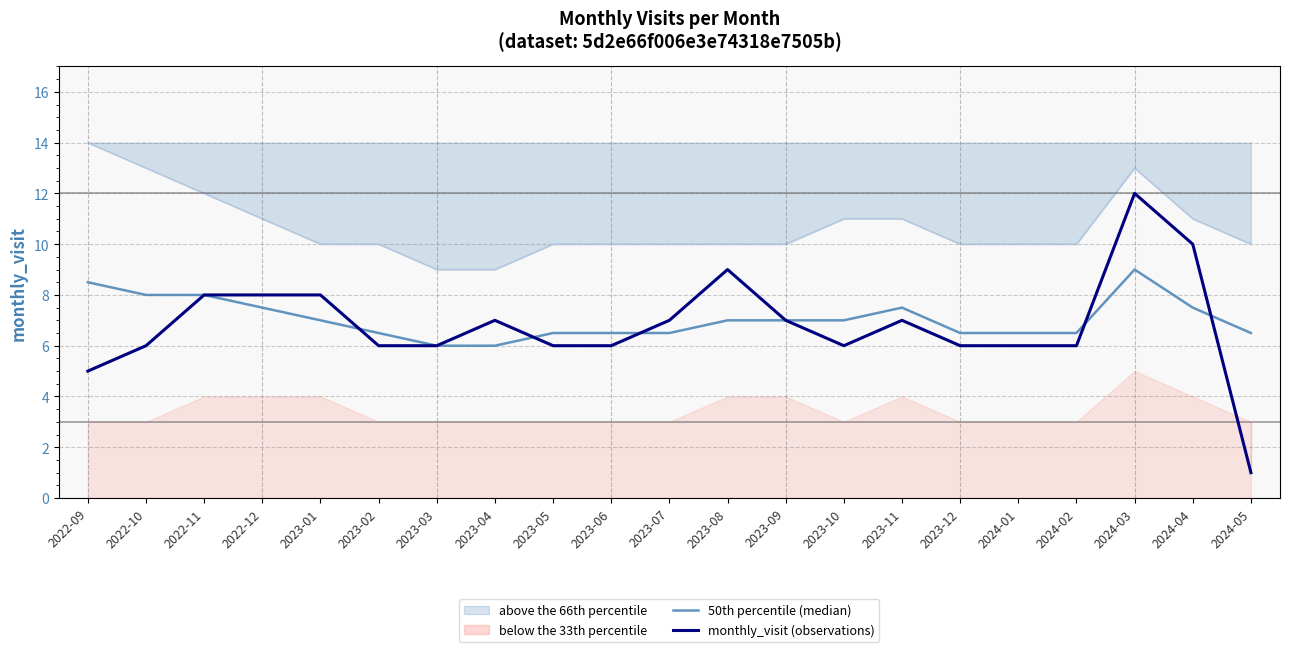

At which category is the sum across all series the highest?

2024-03